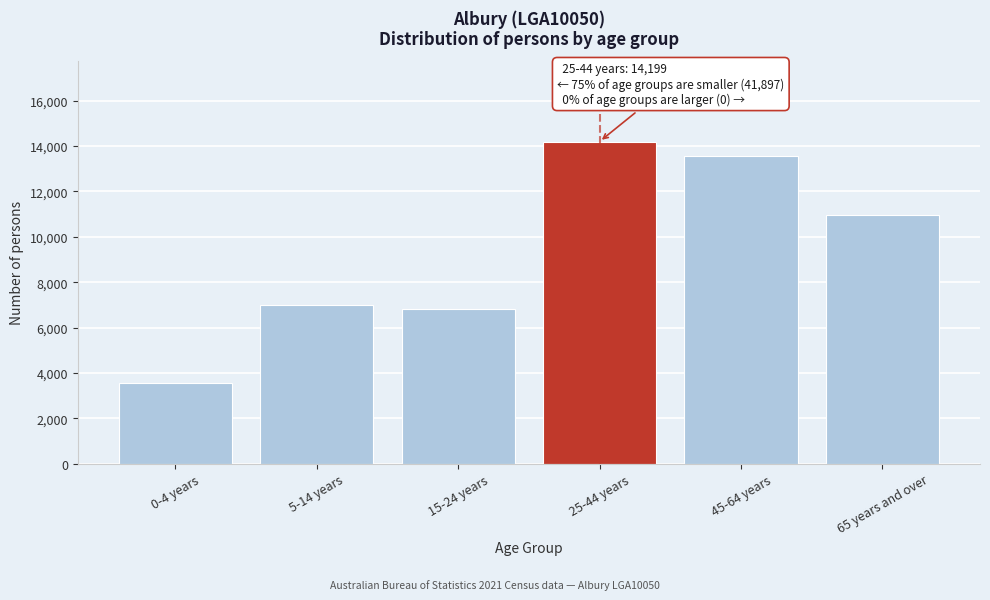

Reading left to right, list all the values displayed in this chart.

3568	7003	6809	14199	13550	10967